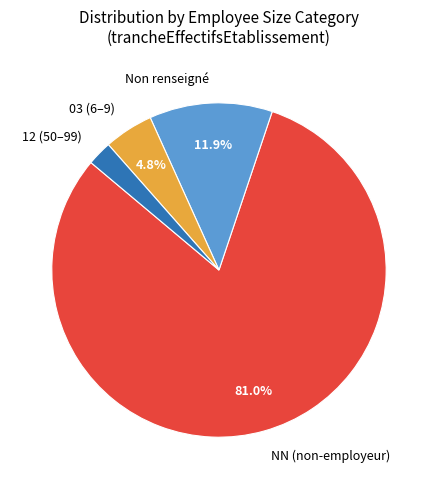

Rank the categories by value from lowest to highest.

12 (50–99), 03 (6–9), Non renseigné, NN (non-employeur)